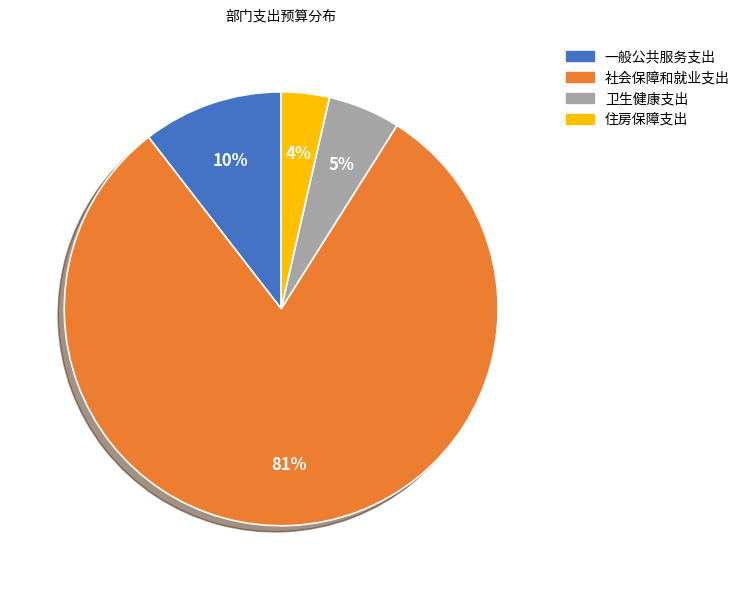

To the nearest percent, what is the difference between the largest and smallest slice percentages?

77%